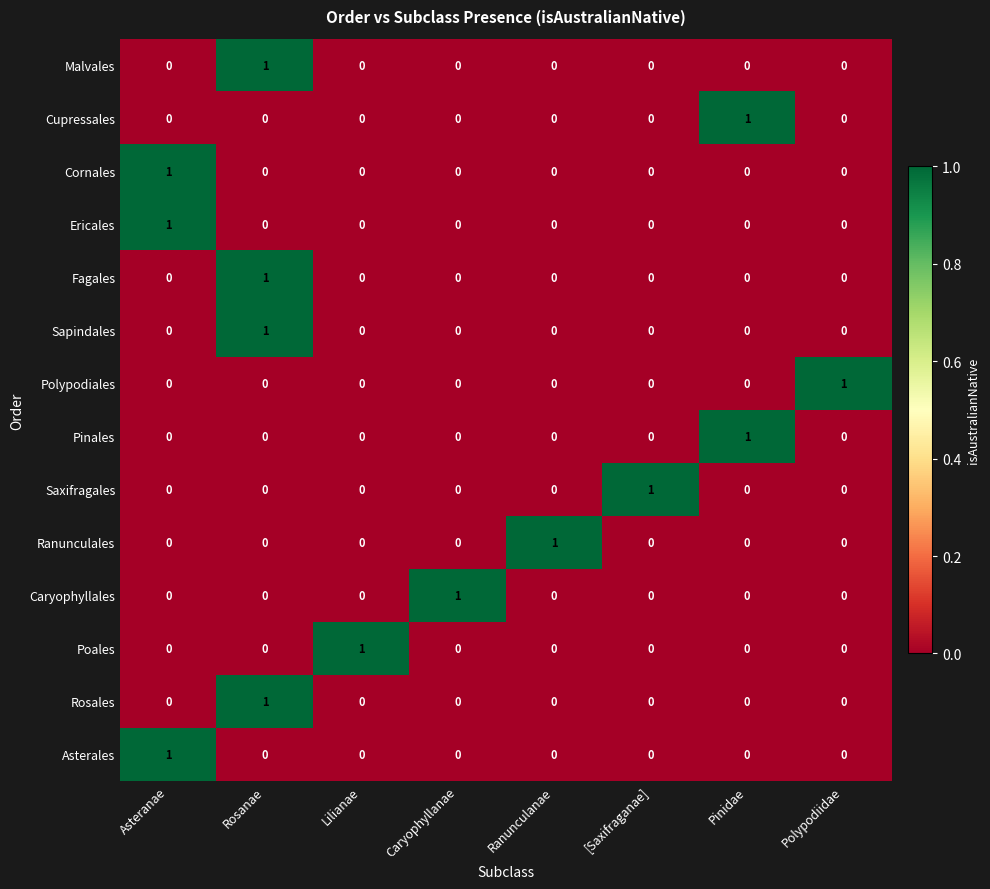

What is the maximum value shown in the chart?

1